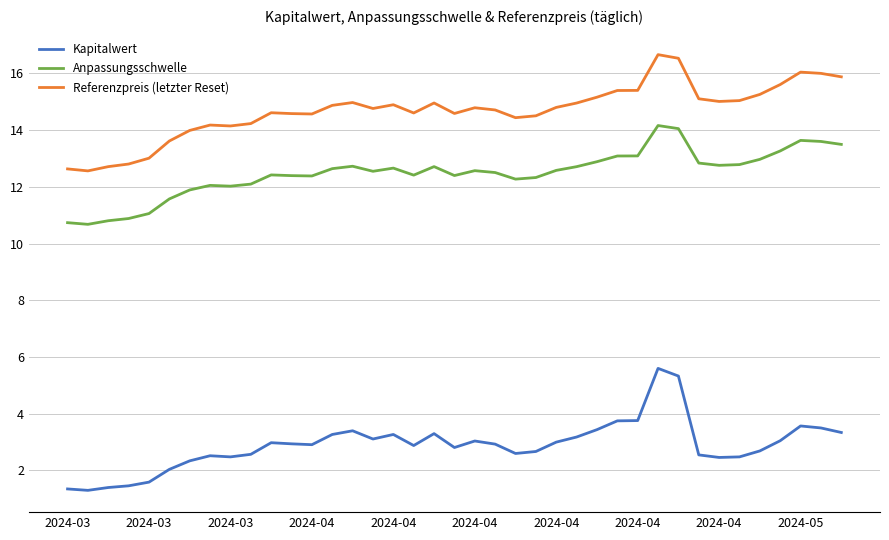

Rank the series by their average value, from highest to lowest.

Referenzpreis (letzter Reset), Anpassungsschwelle, Kapitalwert